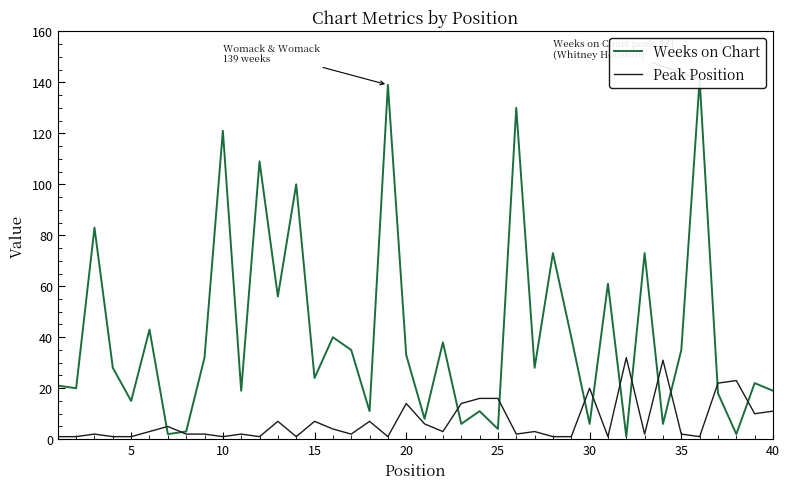

The Peak Position series shows 20 at 30. True or false?

True